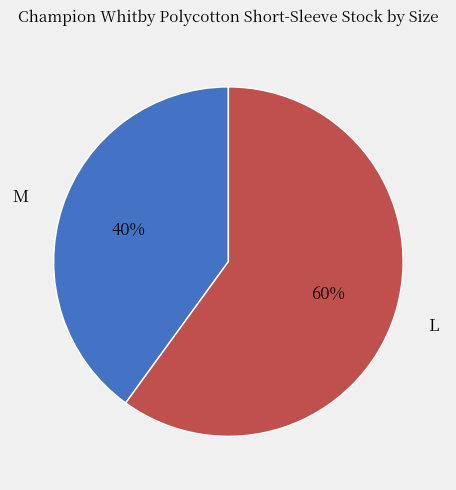

To the nearest percent, what is the difference between the largest and smallest slice percentages?

20%